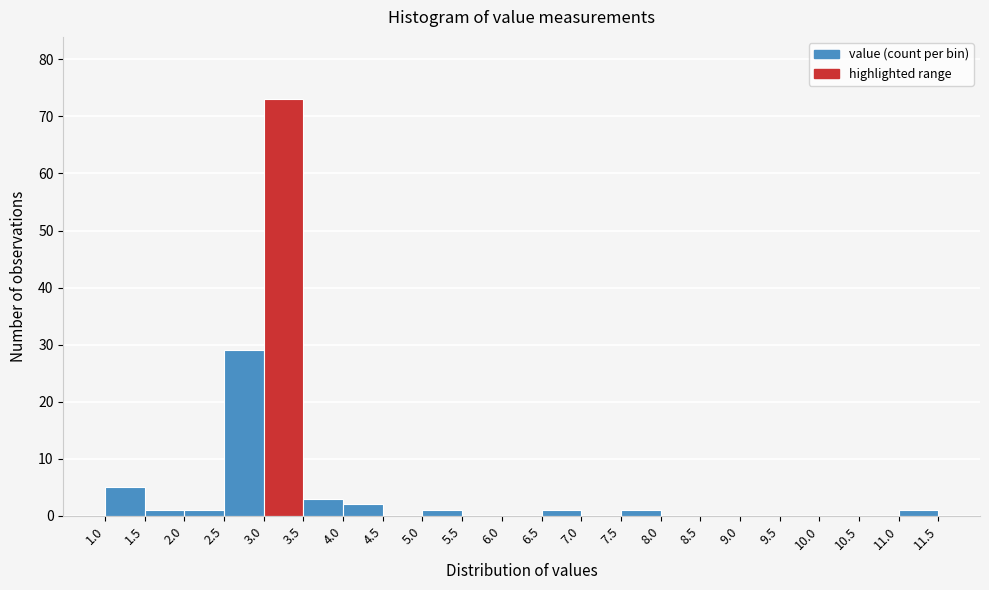

Reading left to right, list every bar in this chart as the range it spans on the x-axis followed by its height. The values are not printed on the chart, so give them approximately, as read against the axis.

1.0 to 1.5: 5
1.5 to 2.0: 1
2.0 to 2.5: 1
2.5 to 3.0: 29
3.0 to 3.5: 73
3.5 to 4.0: 3
4.0 to 4.5: 2
4.5 to 5.0: 0
5.0 to 5.5: 1
5.5 to 6.0: 0
6.0 to 6.5: 0
6.5 to 7.0: 1
7.0 to 7.5: 0
7.5 to 8.0: 1
8.0 to 8.5: 0
8.5 to 9.0: 0
9.0 to 9.5: 0
9.5 to 10.0: 0
10.0 to 10.5: 0
10.5 to 11.0: 0
11.0 to 11.5: 1